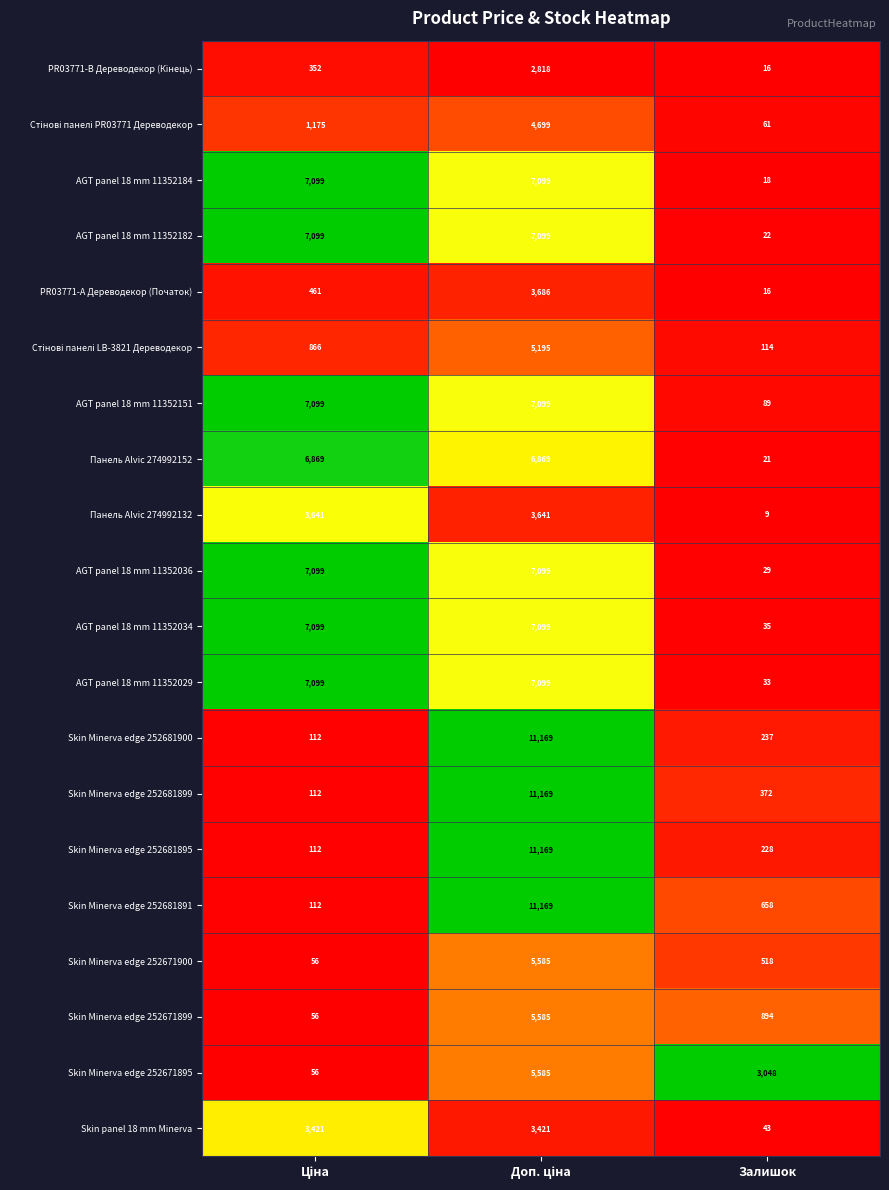

The value of AGT panel 18 mm 11352034 at Залишок is 7. True or false?

False